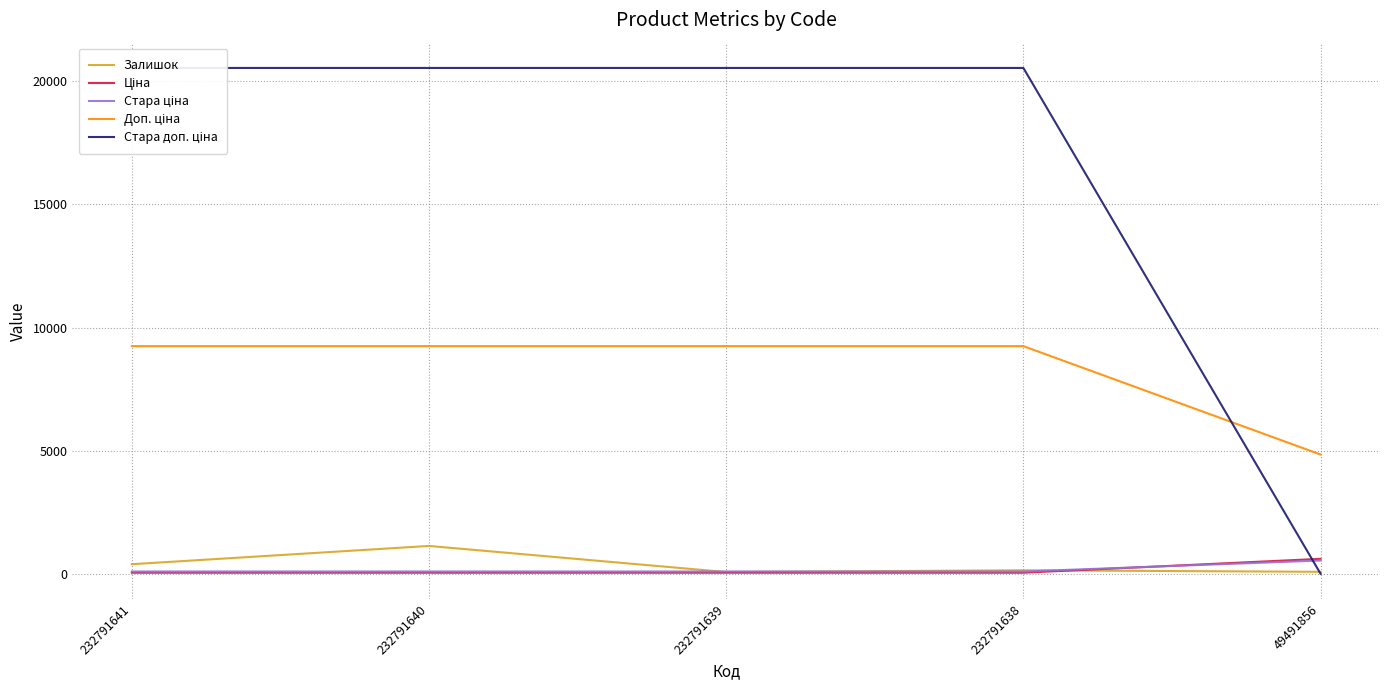

What is the highest value of the Залишок series?

1129.0